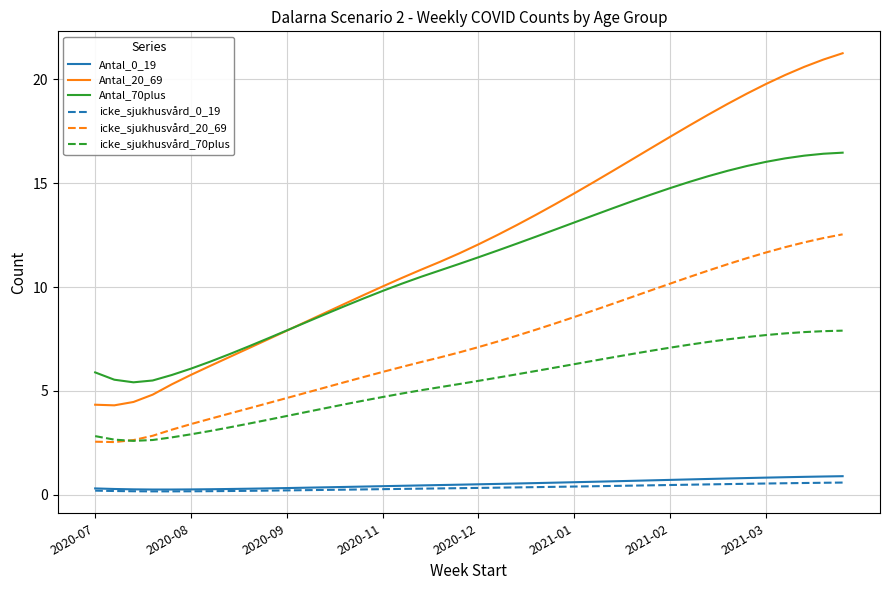

Which series has the largest range (max minus min)?

Antal_20_69